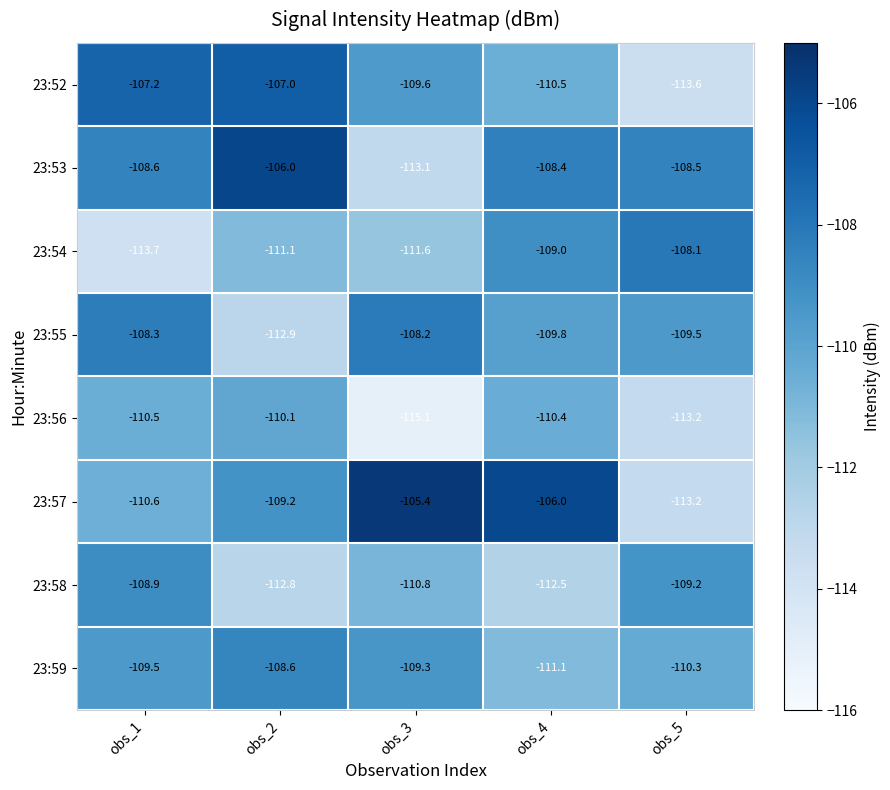

Which label corresponds to the largest value in the chart?

obs_3